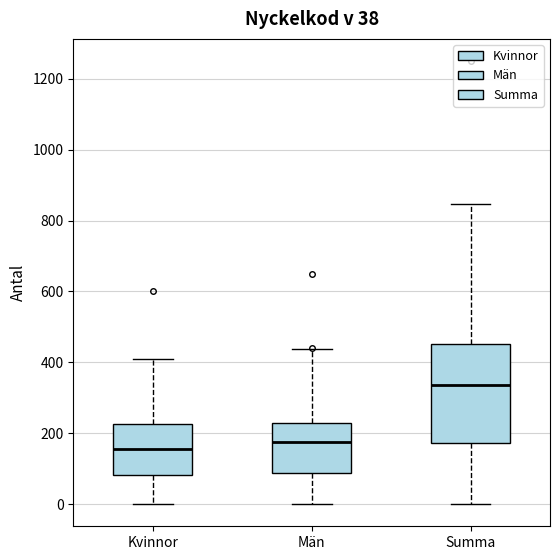

Comparing the boxes themselves (not the whiskers), which one is the tallest?

Summa